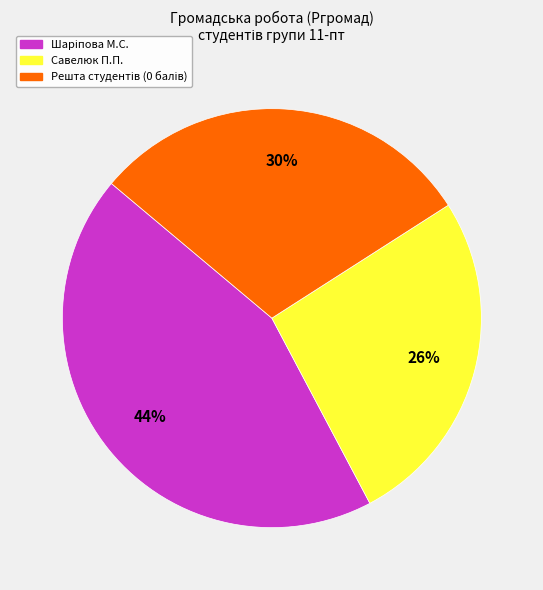

How many slices are in this pie chart?

3